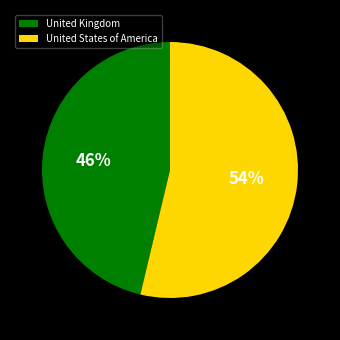

Rank the categories by value from highest to lowest.

United States of America, United Kingdom